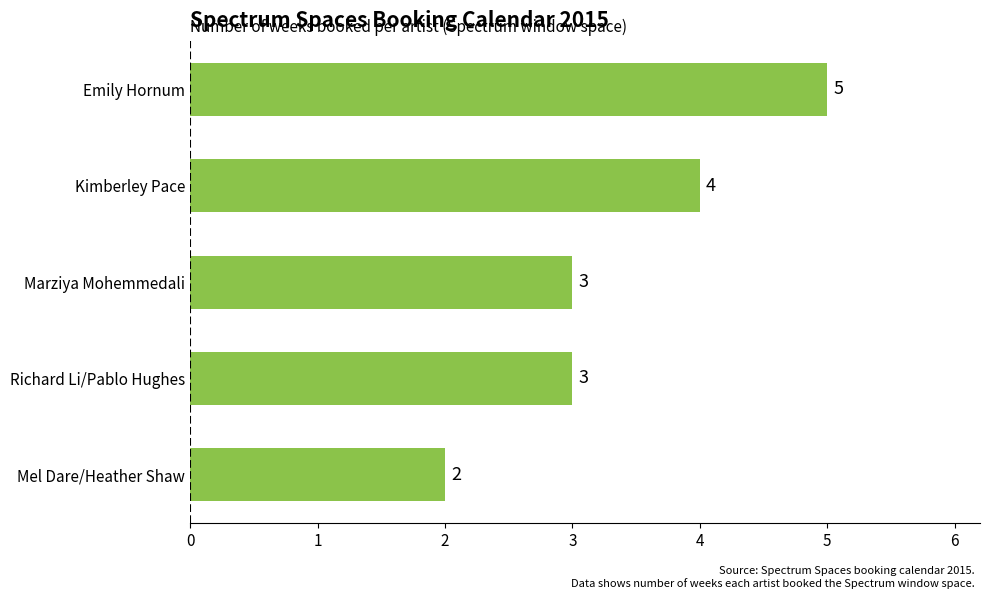

True or false: the data shows 4 at Richard Li/Pablo Hughes.

False